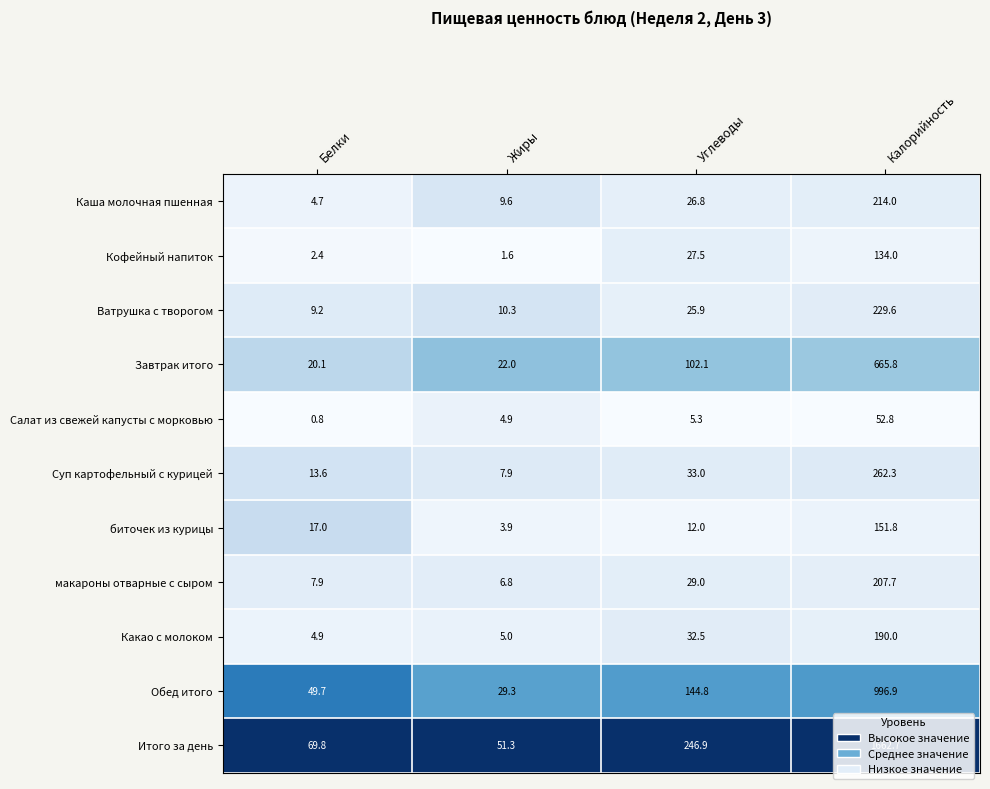

What is the total value across all series at Калорийность?

4767.6